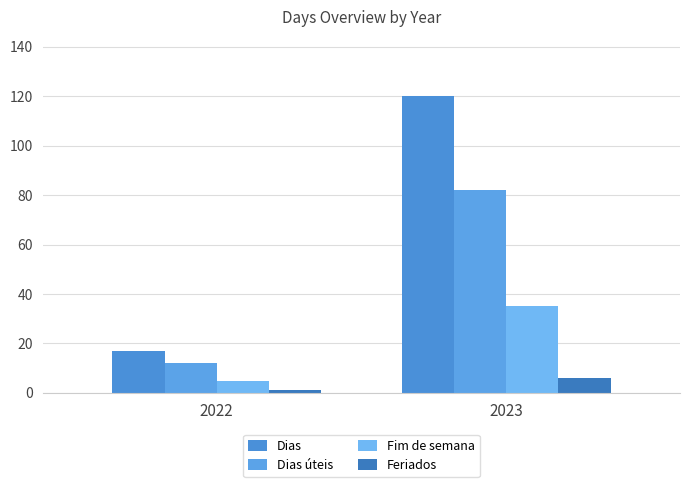

What are all the series names shown in the legend?

Dias, Dias úteis, Fim de semana, Feriados